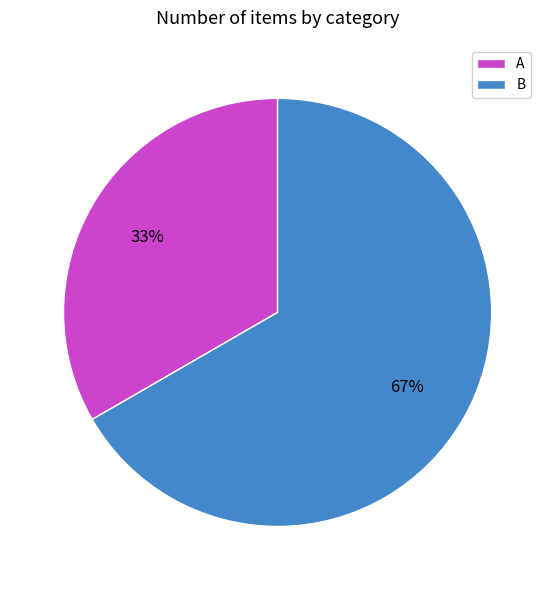

Which slice is the smallest?

A